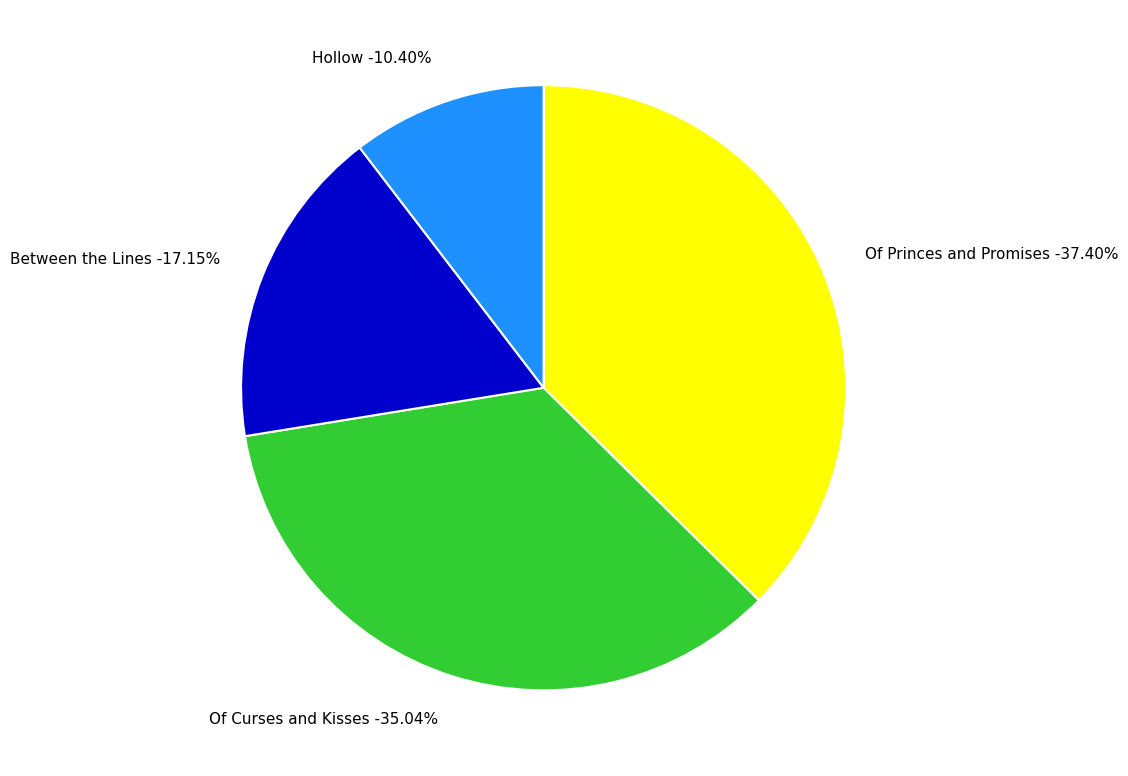

What is the ratio of the value at Of Curses and Kisses to the value at Between the Lines?

2.0